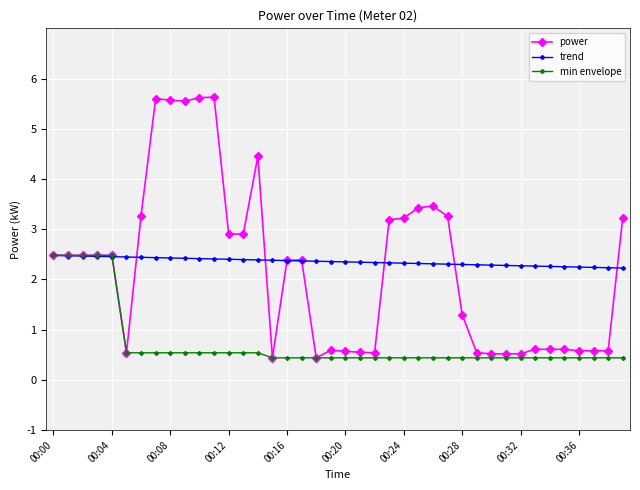

True or false: power has more than 2 points higher than both neighbors.

True